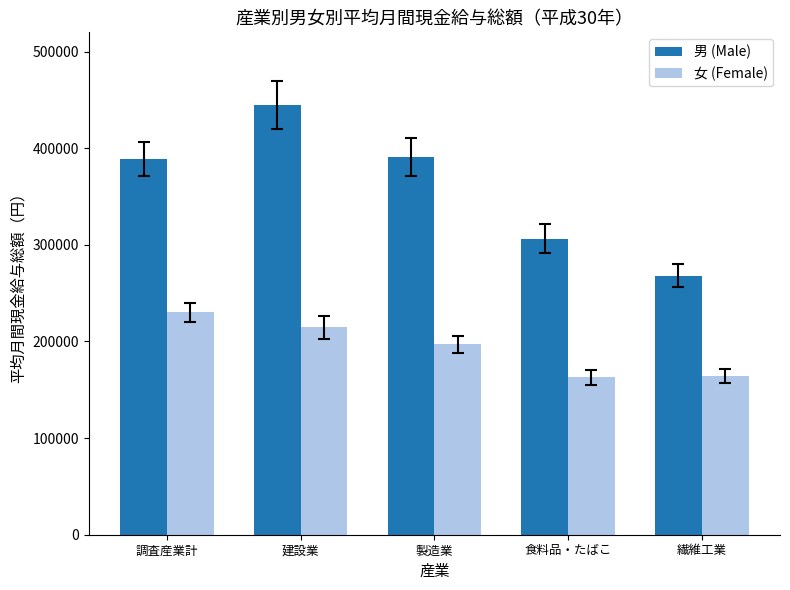

What is the sum of the 女 (Female) values at 食料品・たばこ and 製造業?

359808